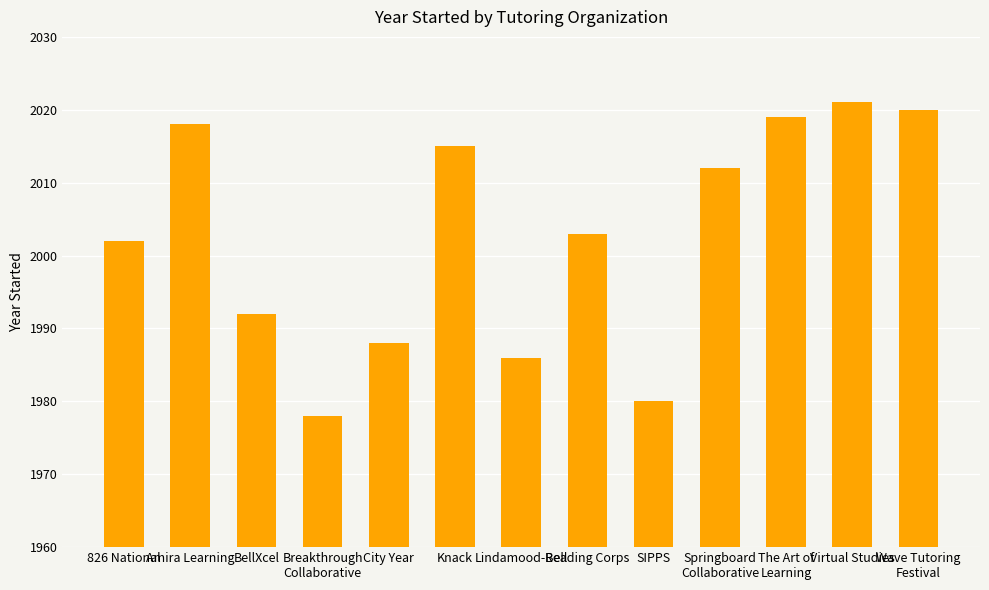

Are the bars horizontal?

No